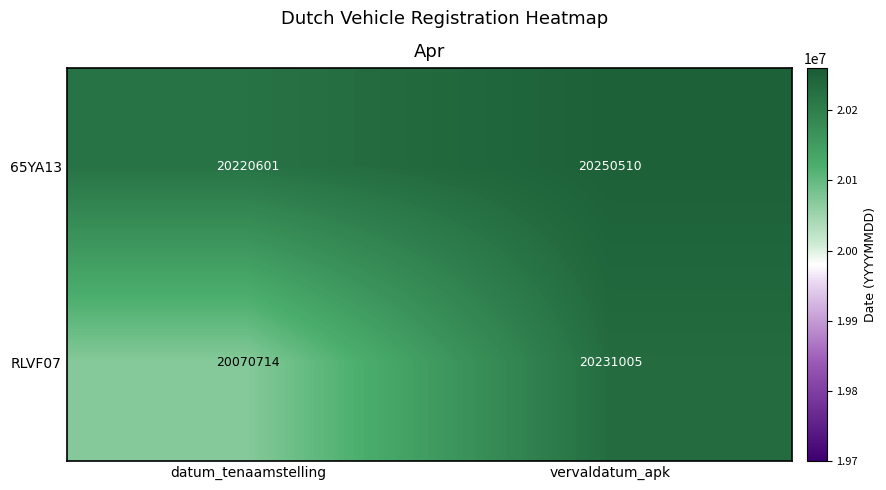

Count the number of data series in this chart.

2